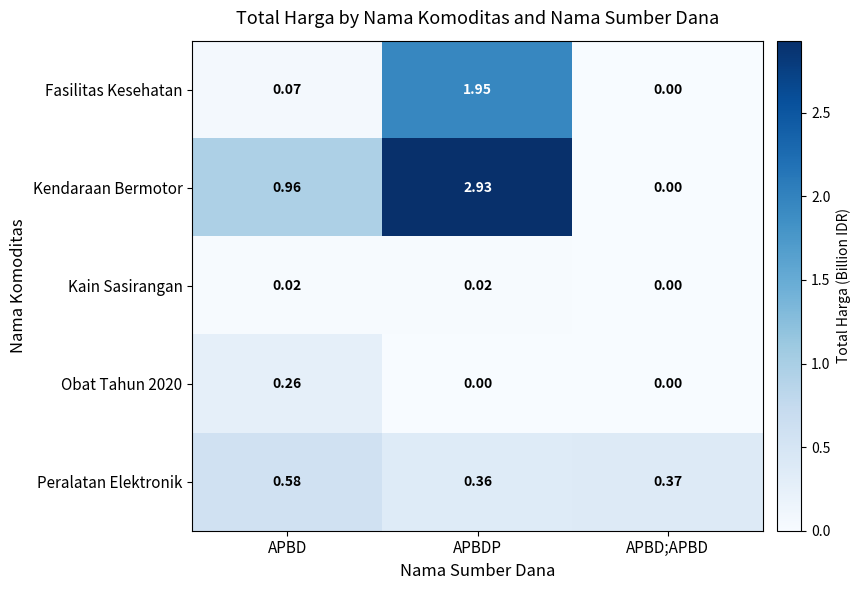

List the labels in order of Fasilitas Kesehatan value, smallest first.

APBD;APBD, APBD, APBDP